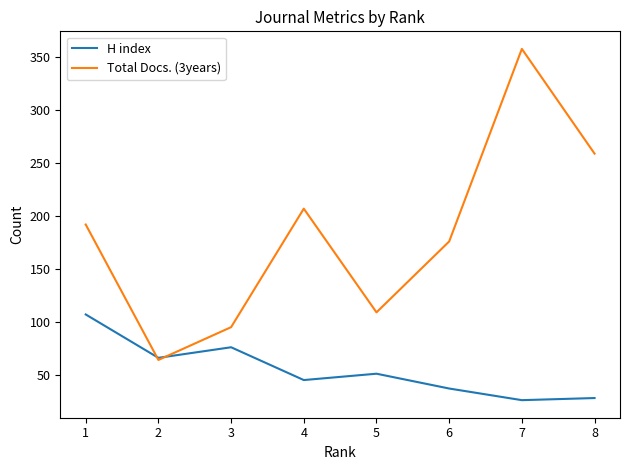

At which category does H index reach its first local valley?

2